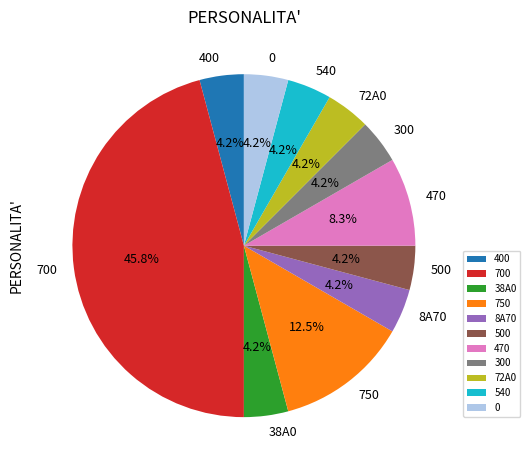

How many slices are in this pie chart?

11